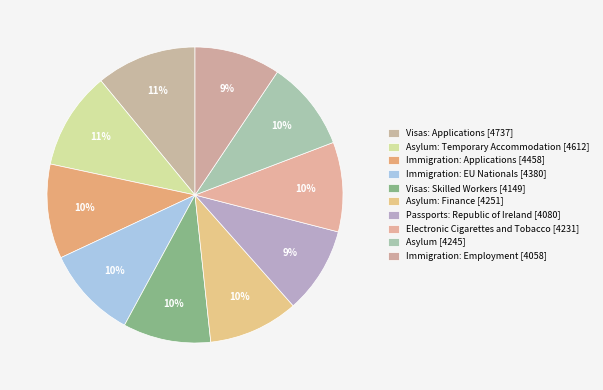

What percentage do Passports: Republic of Ireland [4080] and Immigration: EU Nationals [4380] together represent?

19.6%